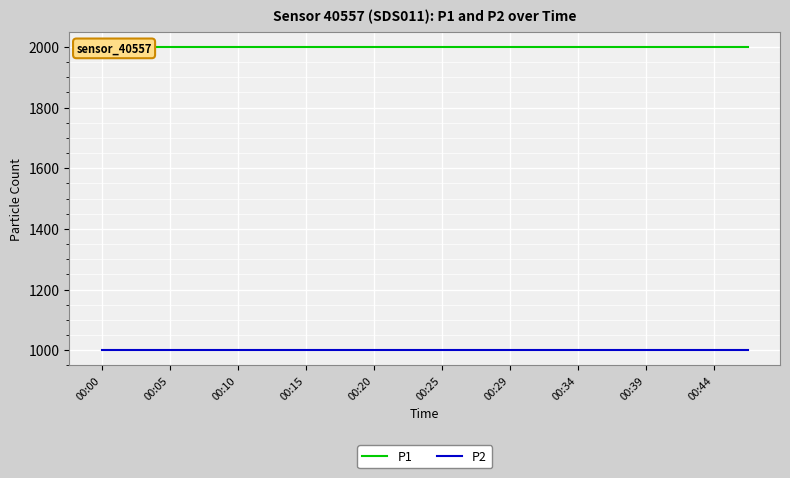

At how many categories does at least one series exceed 1228?

20